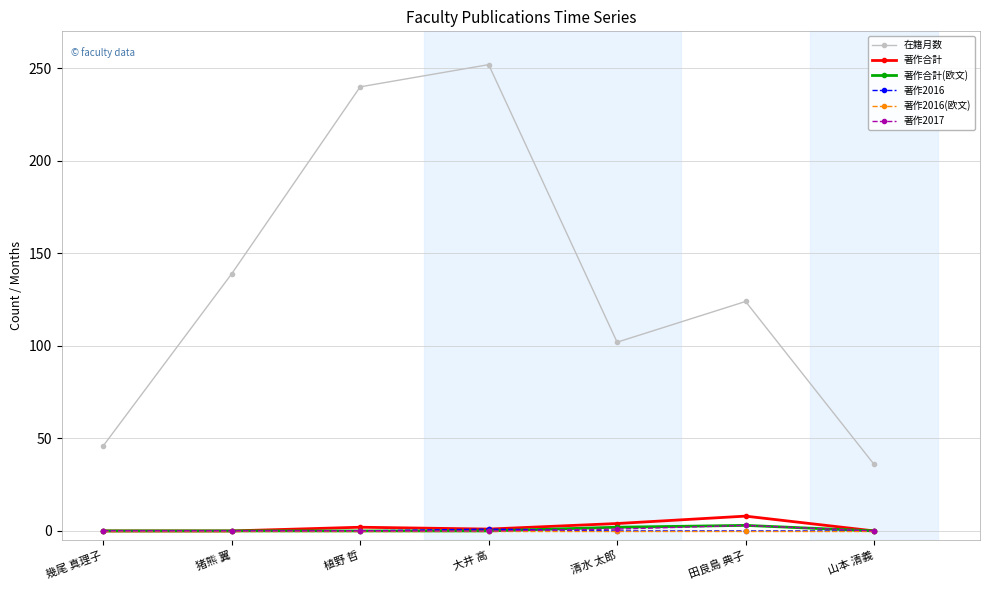

Which series has the largest range (max minus min)?

在籍月数